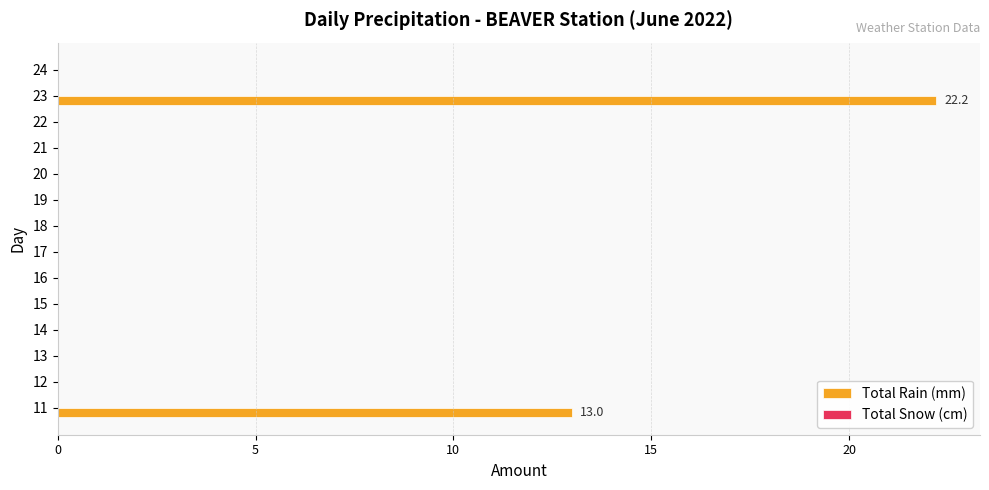

Between 24 and 23, which is larger?

23